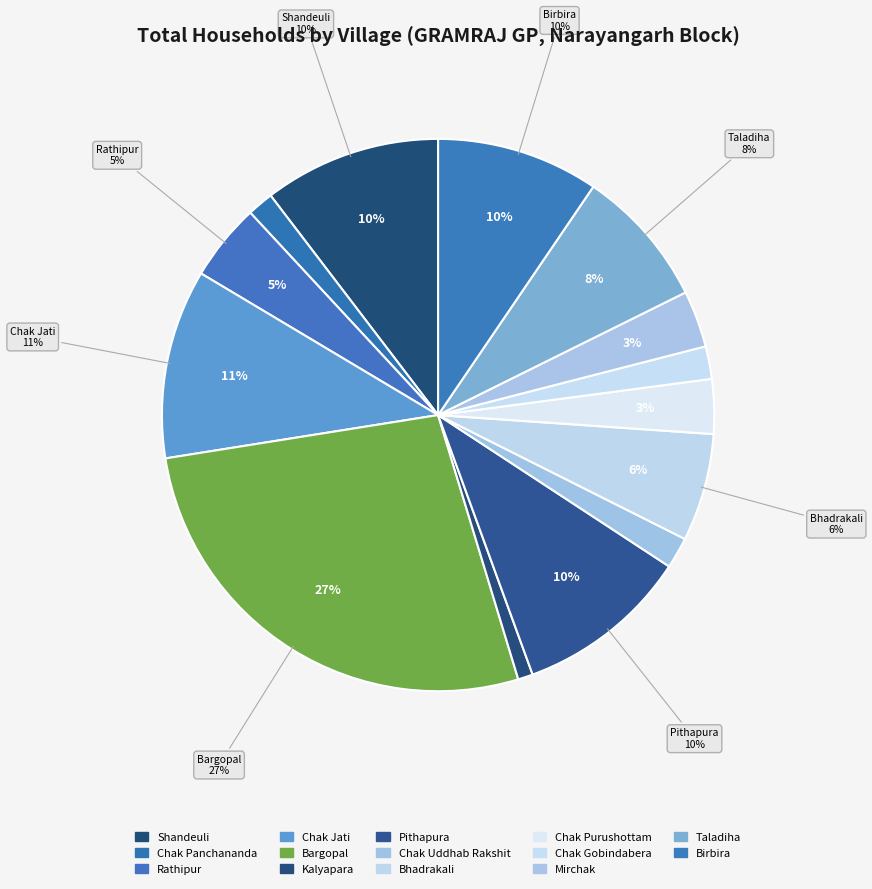

Rank the categories by value from highest to lowest.

Bargopal, Chak Jati, Shandeuli, Pithapura, Birbira, Taladiha, Bhadrakali, Rathipur, Mirchak, Chak Purushottam, Chak Gobindabera, Chak Uddhab Rakshit, Chak Panchananda, Kalyapara